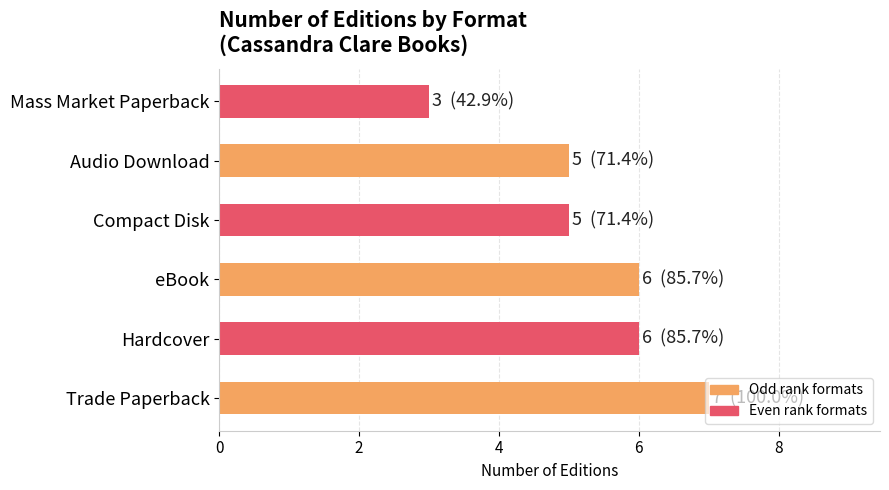

What is the difference between the maximum and minimum values?

4